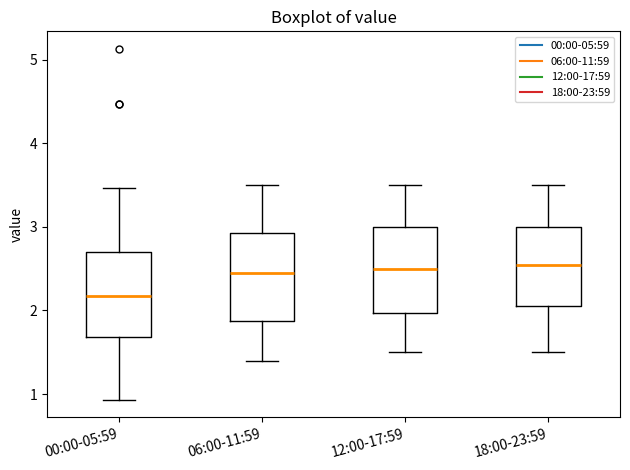

Where is the lower edge of the box for 00:00-05:59 on the y-axis? The values are not printed on the chart, so give them approximately, as read against the axis.

1.7